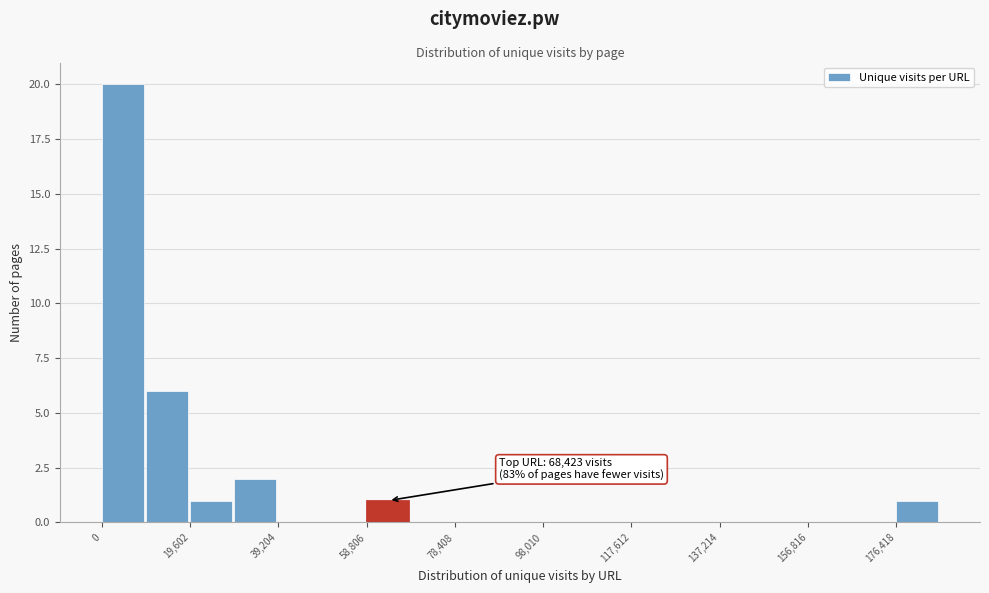

Over which range of the x-axis is the bar tallest?

0 to 10000